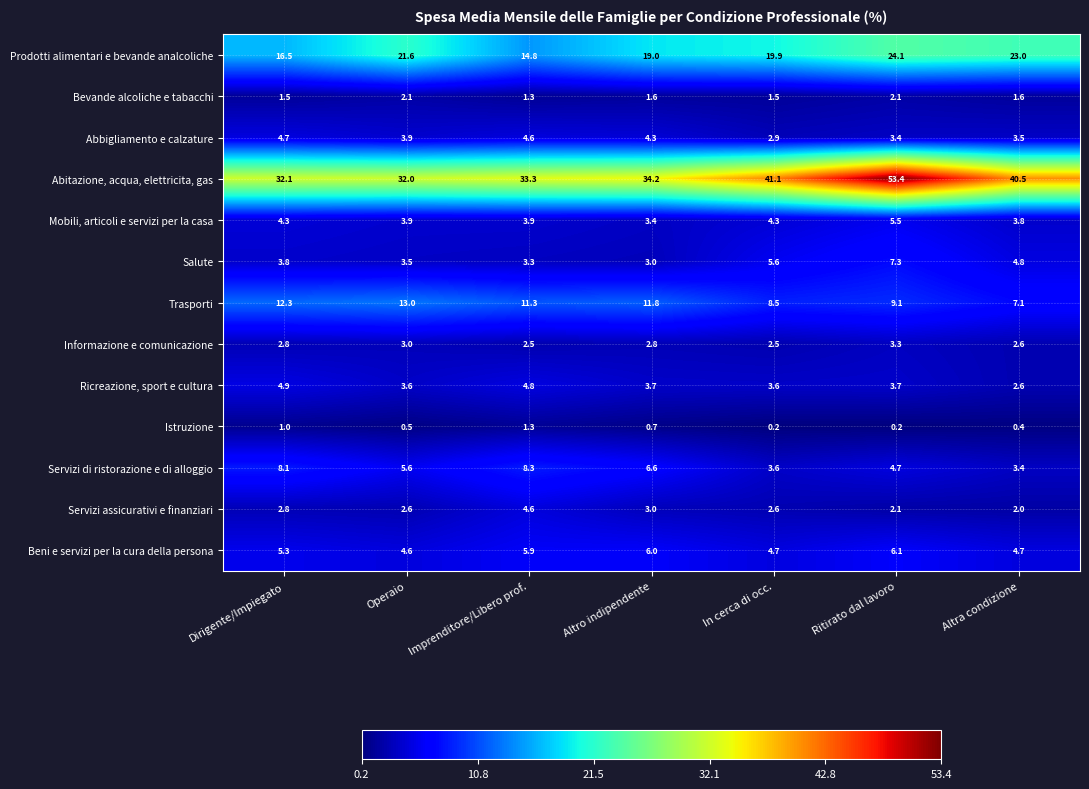

Which series has the largest total across all categories?

Abitazione, acqua, elettricita, gas